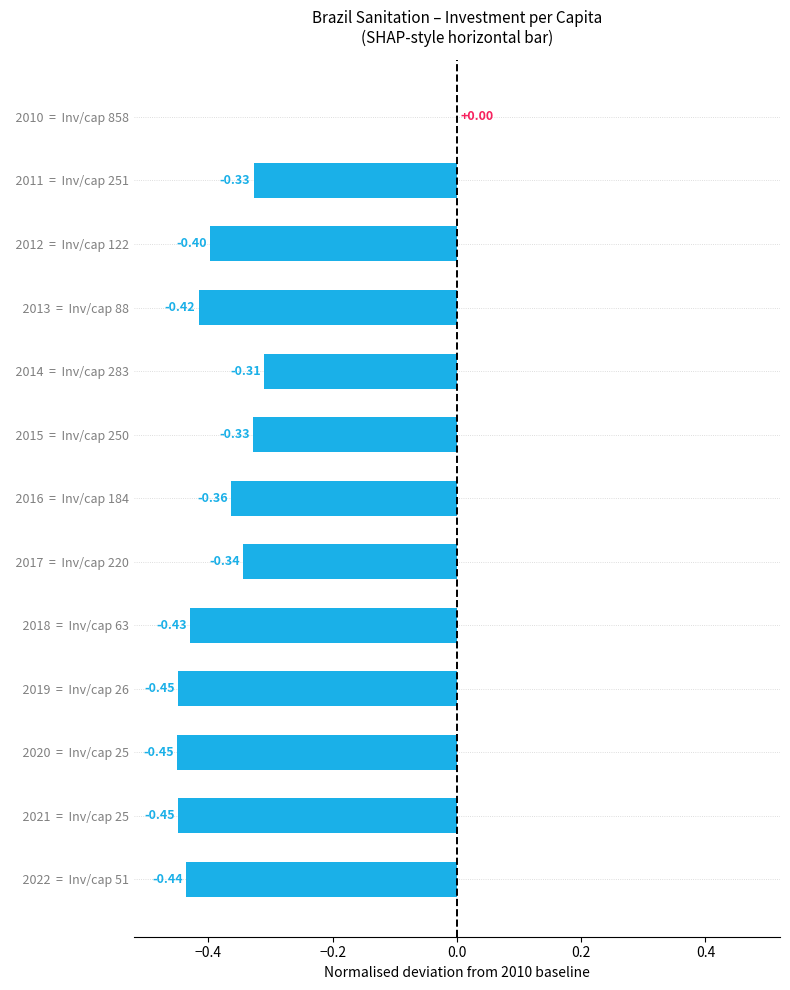

Does the chart contain stacked bars?

No